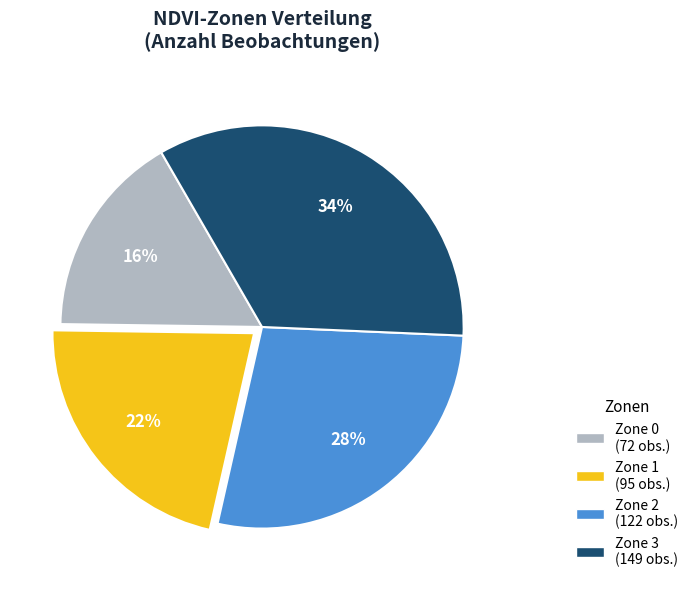

Rank the categories by value from lowest to highest.

Zone 0, Zone 1, Zone 2, Zone 3